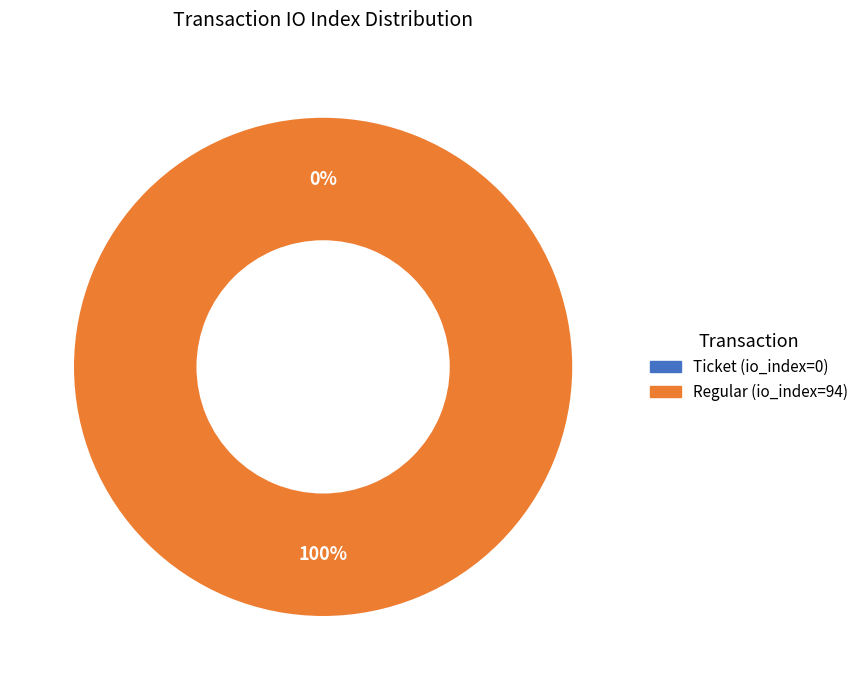

Which slice is the largest?

Regular (io_index=94)